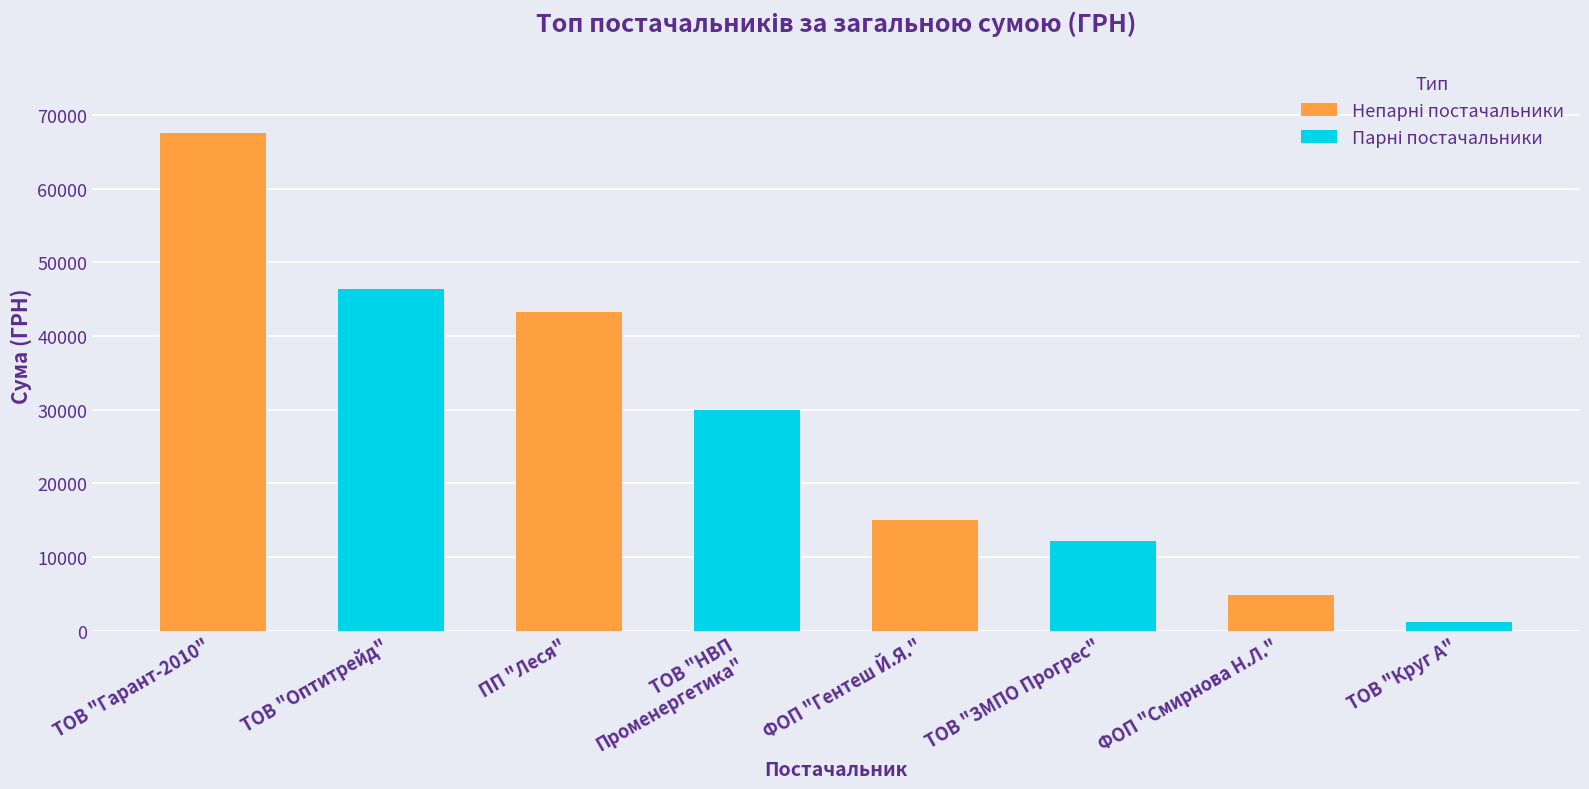

Are the bars horizontal?

No